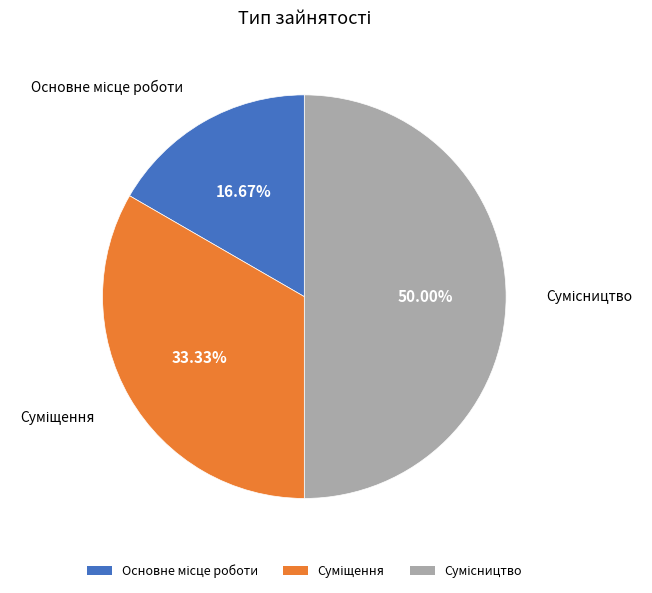

Count the number of slices in the pie.

3